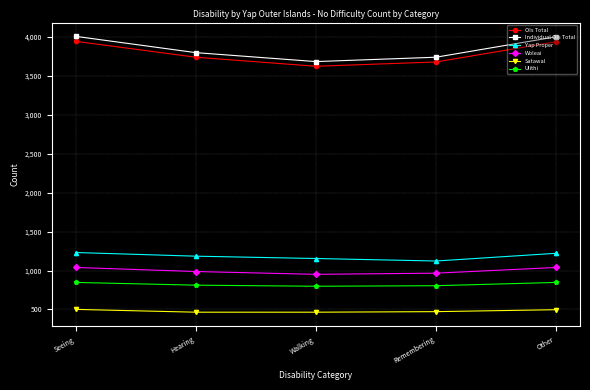

The value of Yap Proper at Walking is 562. True or false?

False